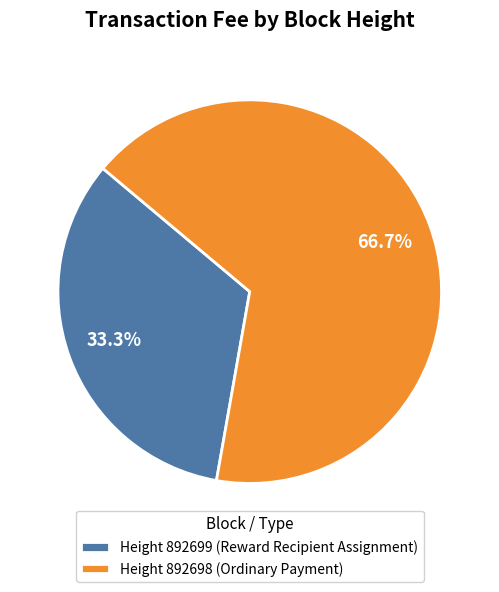

Which slice is the smallest?

Height 892699 (Reward Recipient Assignment)